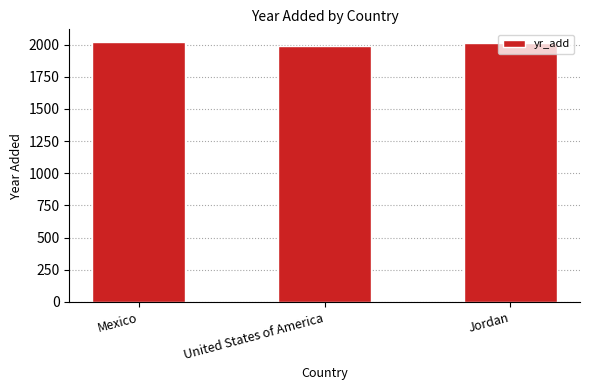

What is the sum of all values?

6020